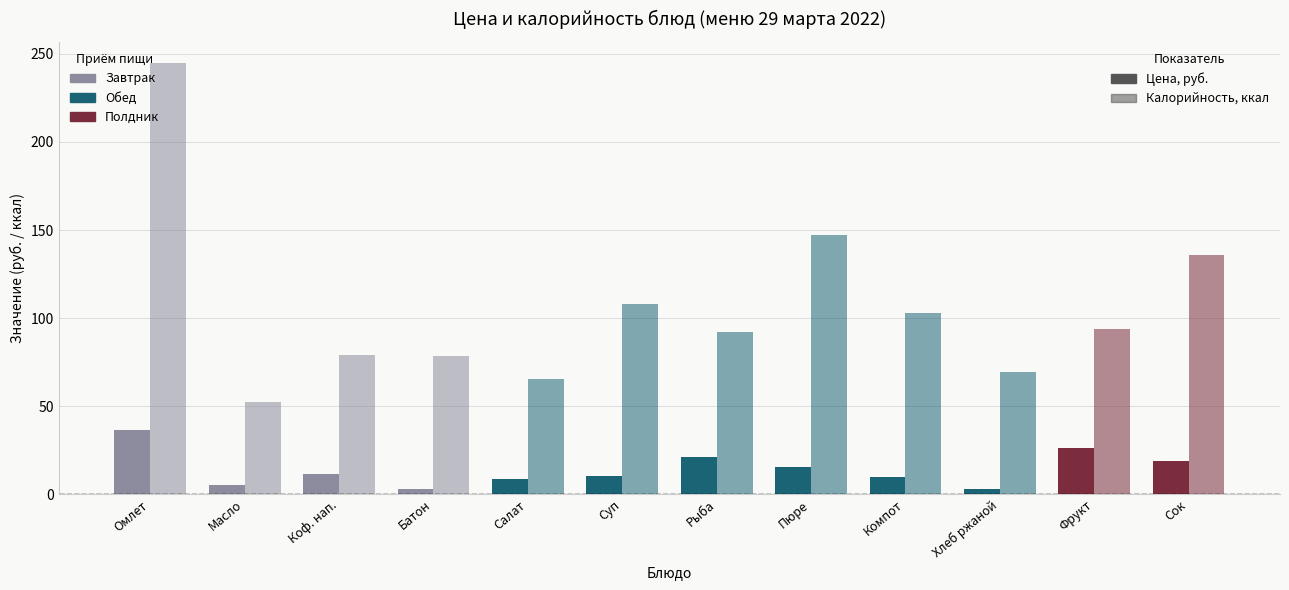

Are the bars grouped side by side (vs. stacked)?

Yes